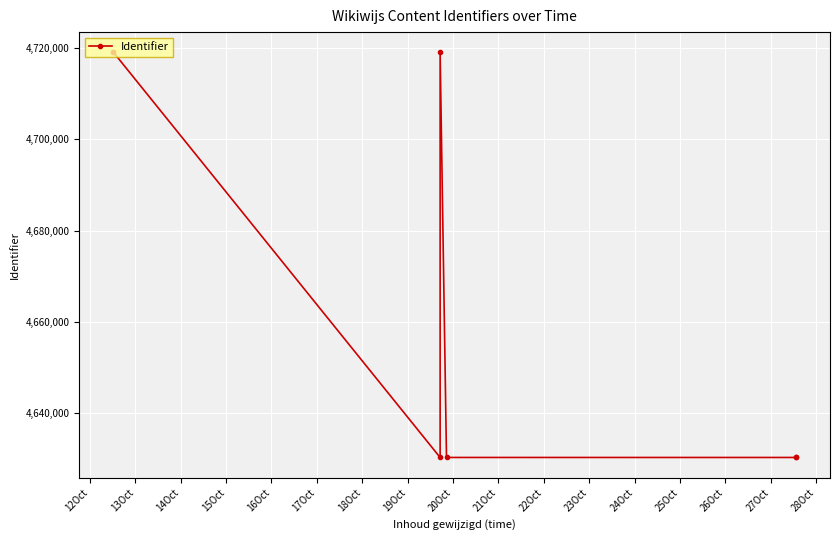

What is the minimum value shown in the chart?

4630348